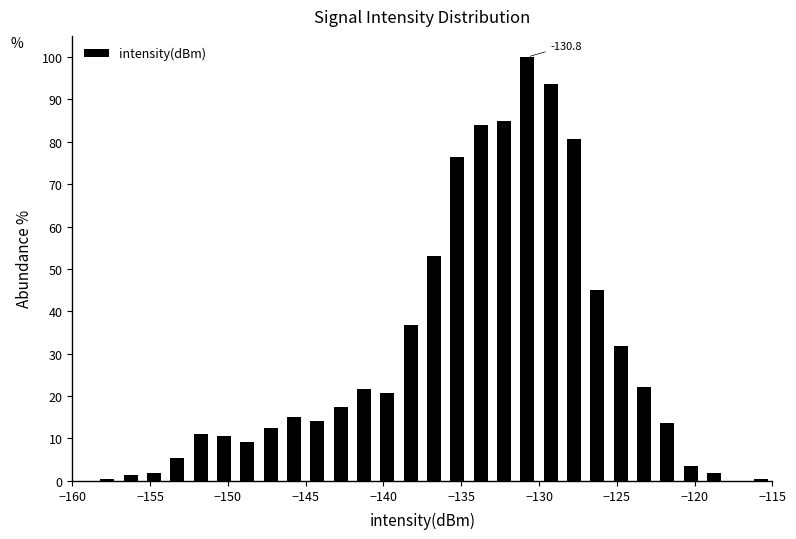

Read against the x-axis, roughly where is the centre of the tallest bar?

-130.5